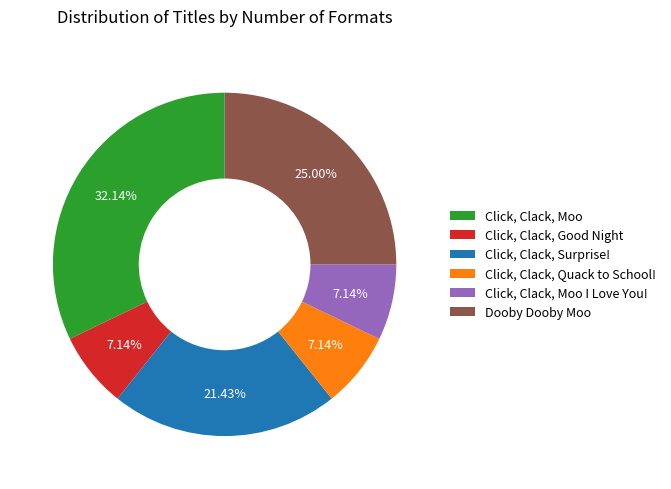

To the nearest percent, what portion does Click, Clack, Moo I Love You! represent?

7%